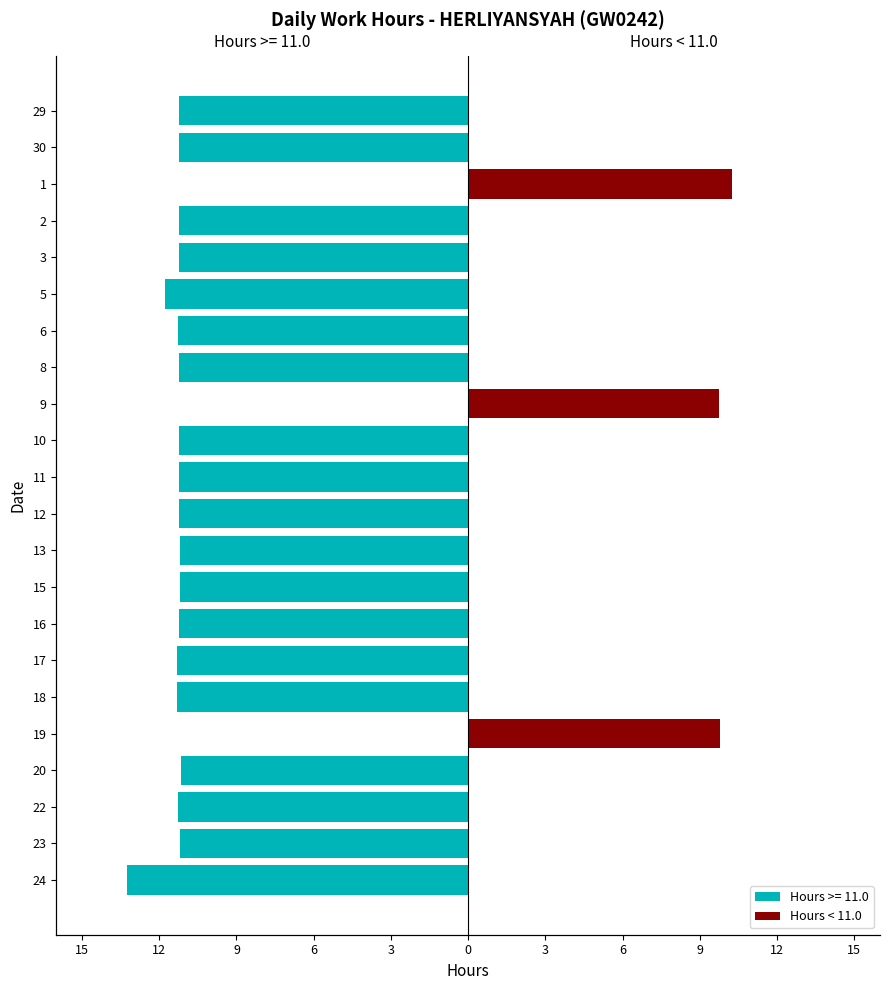

Are the bars grouped side by side (vs. stacked)?

No